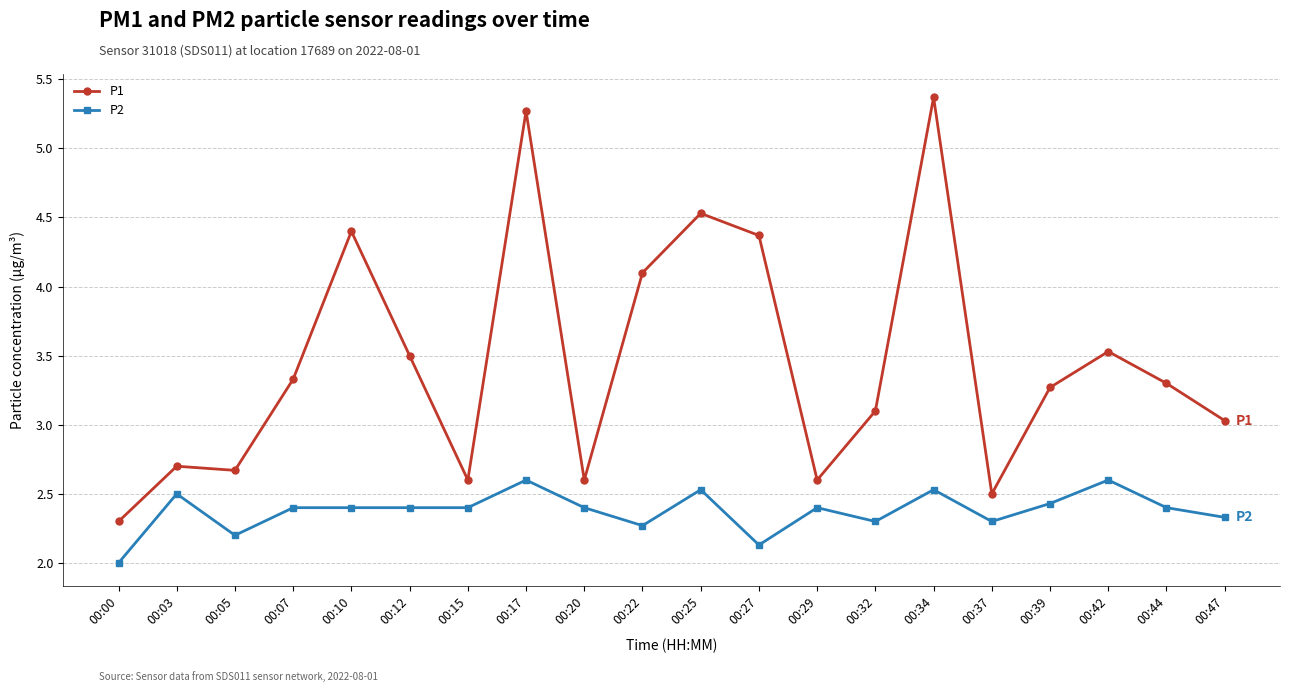

Rank the series by their average value, from lowest to highest.

P2, P1